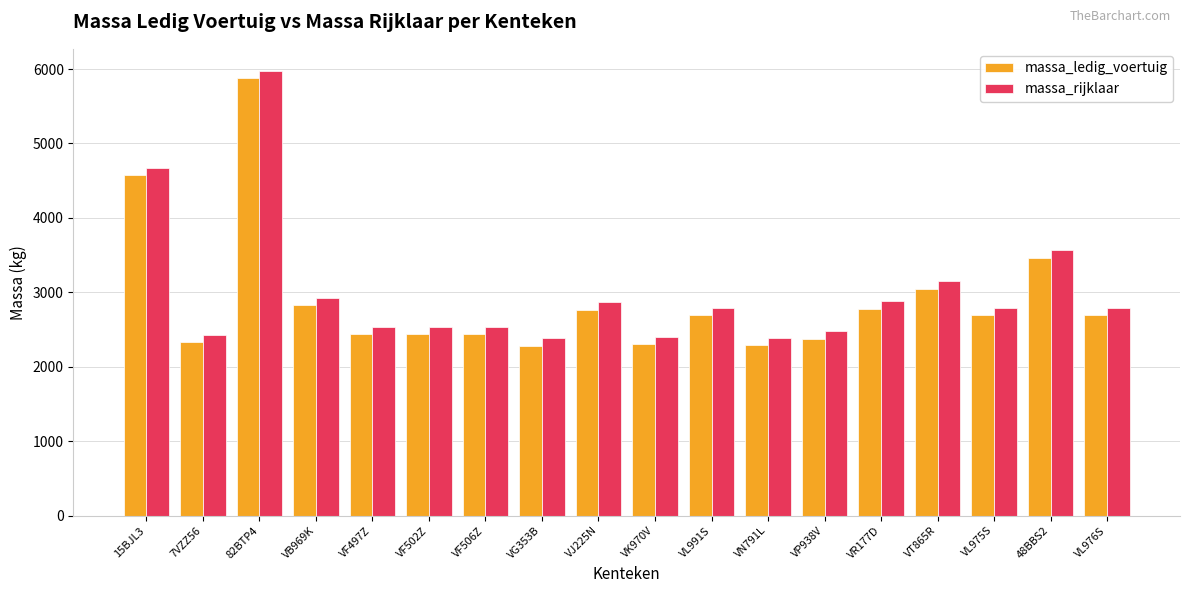

What is the maximum value for massa_rijklaar?

5973